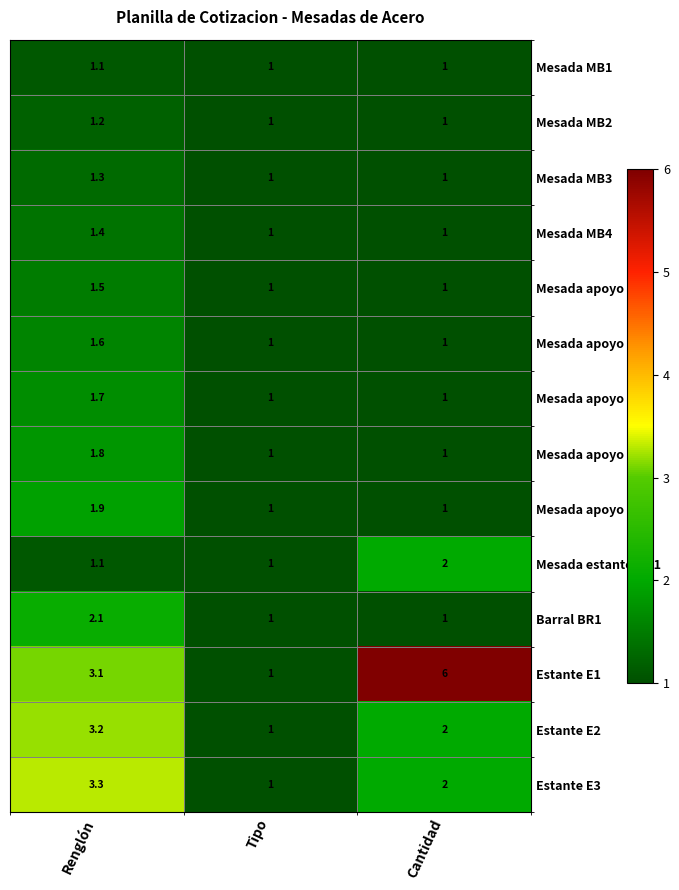

Which series has the largest range (max minus min)?

Estante E1